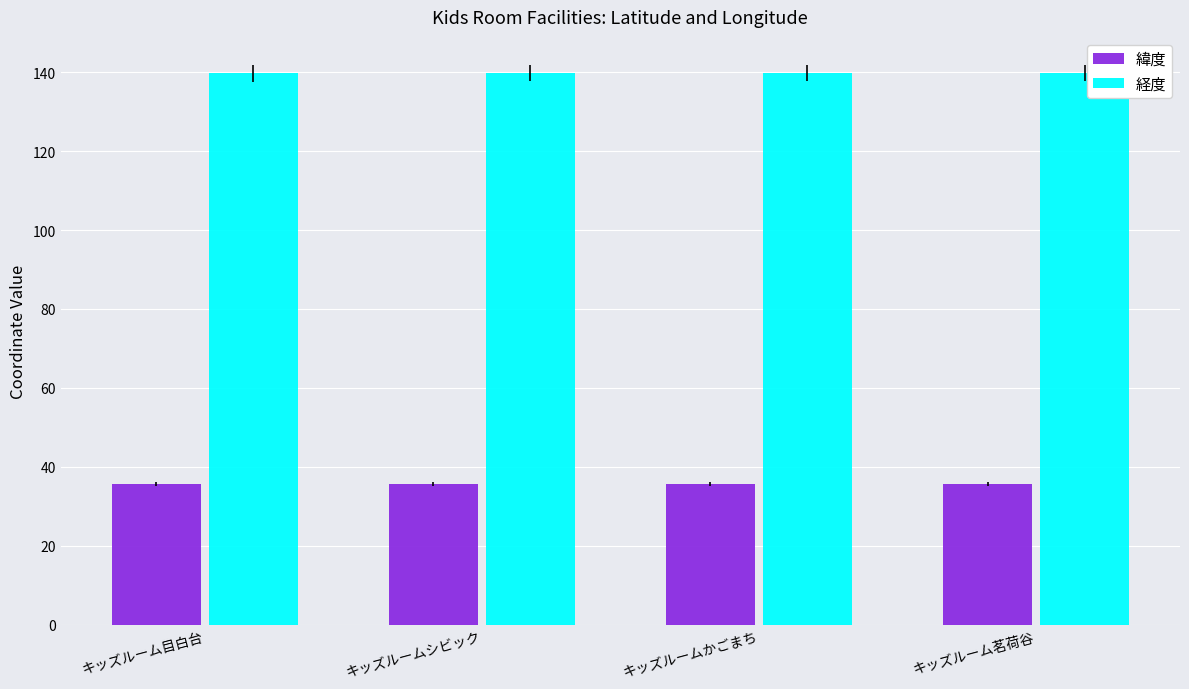

What is the label of the 2nd bar from the right?

キッズルームかごまち